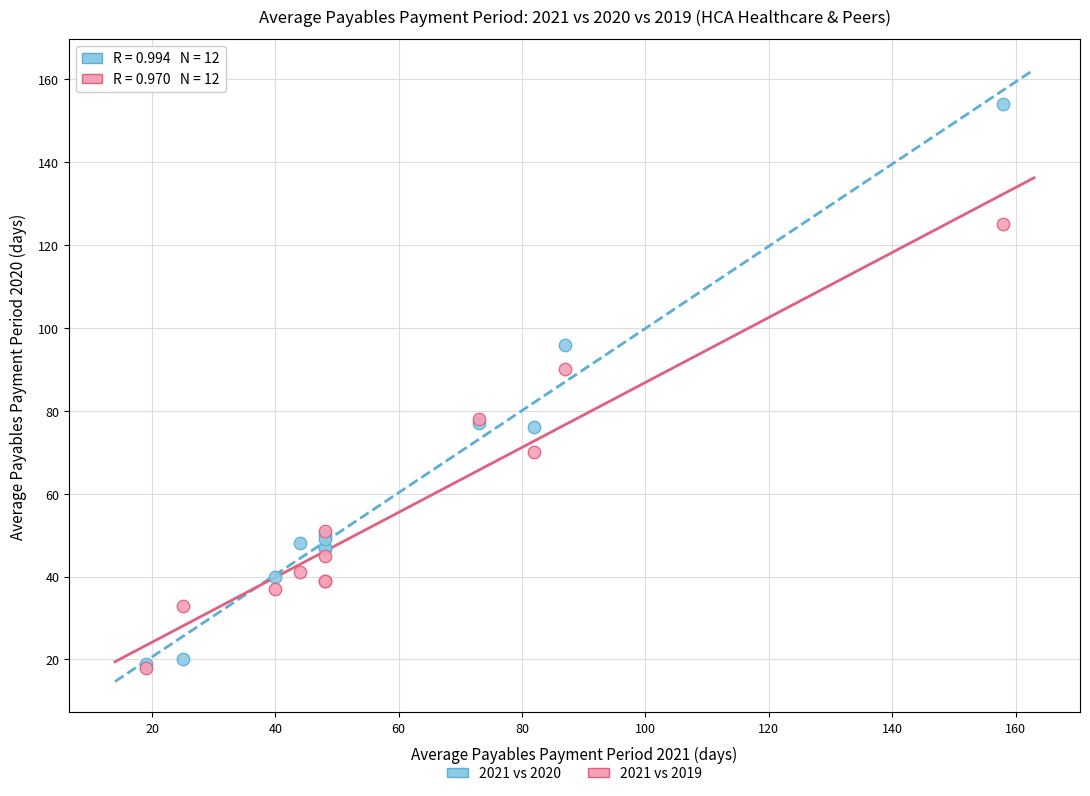

What are all the series names shown in the legend?

2021 vs 2020, 2021 vs 2019